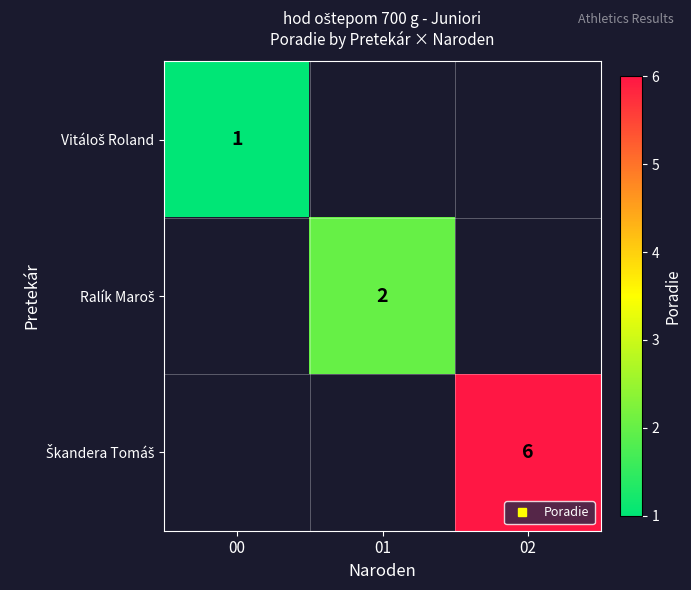

The value of Vitáloš Roland at 00 is 1.3. True or false?

False